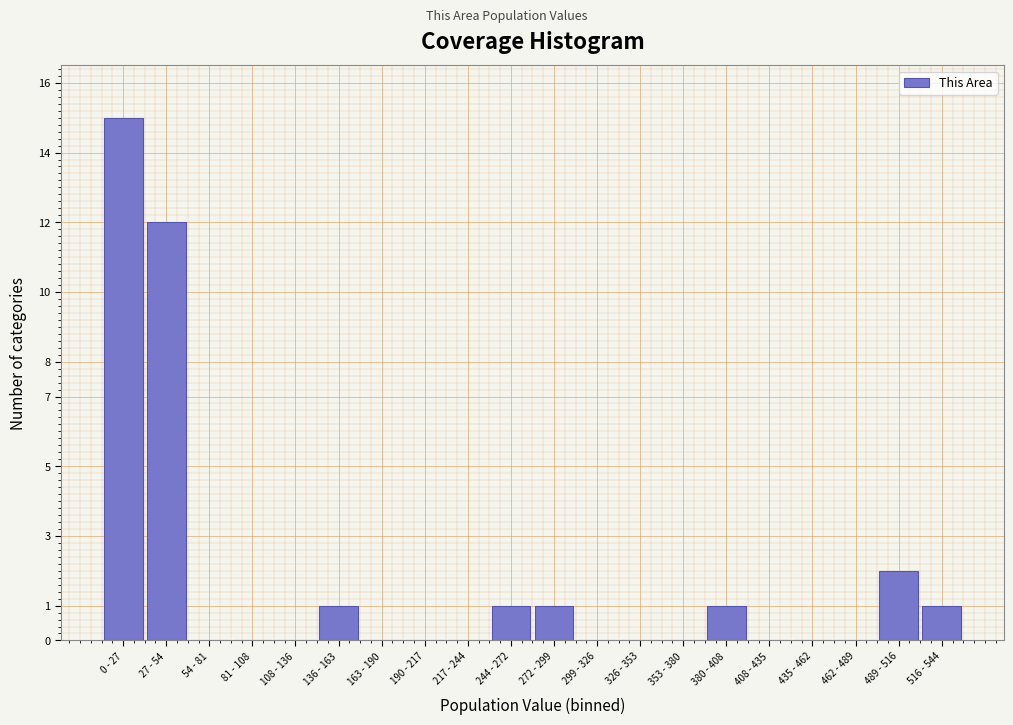

Reading right to left, extract all data points from this chart.

516 - 544=1	489 - 516=2	462 - 489=0	435 - 462=0	408 - 435=0	380 - 408=1	353 - 380=0	326 - 353=0	299 - 326=0	272 - 299=1	244 - 272=1	217 - 244=0	190 - 217=0	163 - 190=0	136 - 163=1	108 - 136=0	81 - 108=0	54 - 81=0	27 - 54=12	0 - 27=15